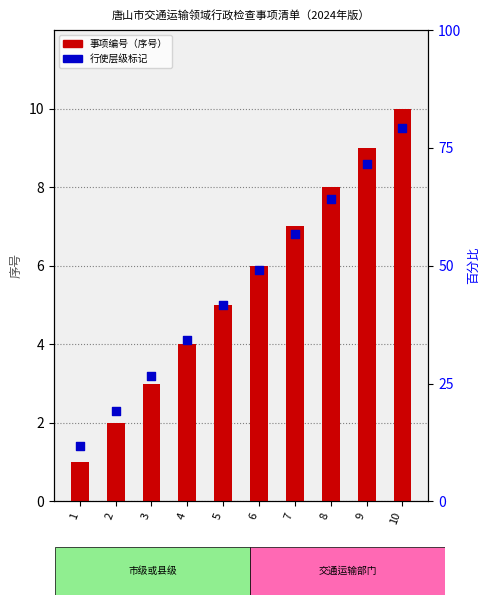

Which series has the largest Y range (max minus min)?

事项编号